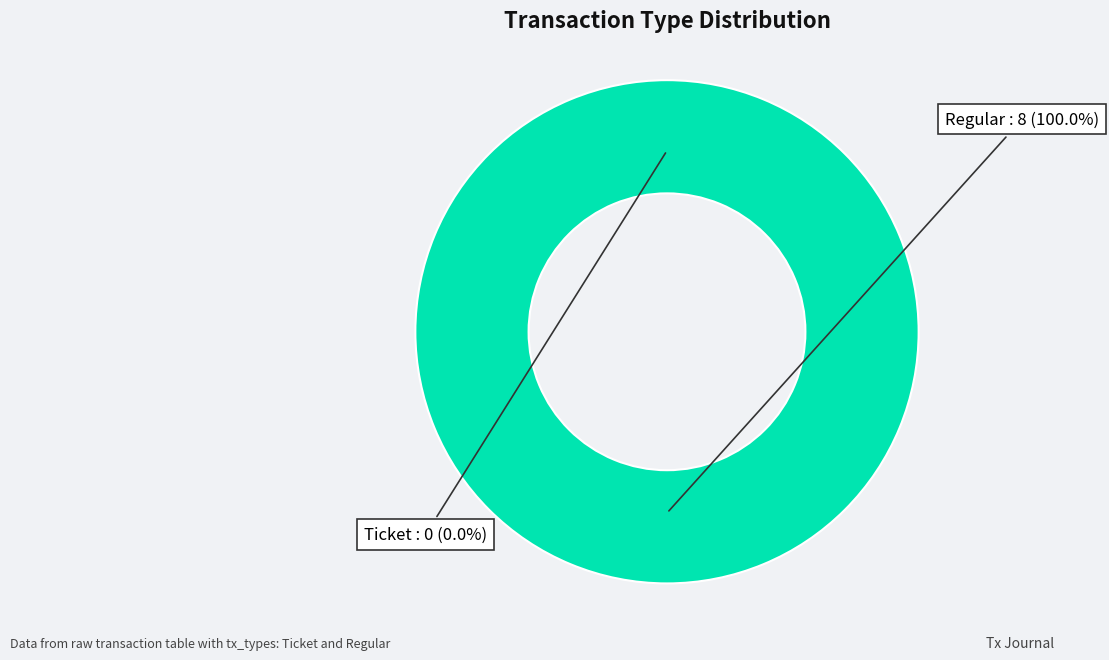

To the nearest percent, what percentage of the pie is Regular (tx_index=8)?

100%